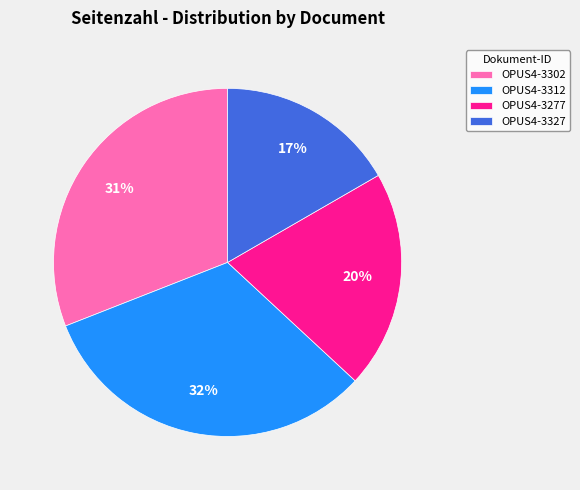

What is the ratio of the value at OPUS4-3327 to the value at OPUS4-3277?

0.8